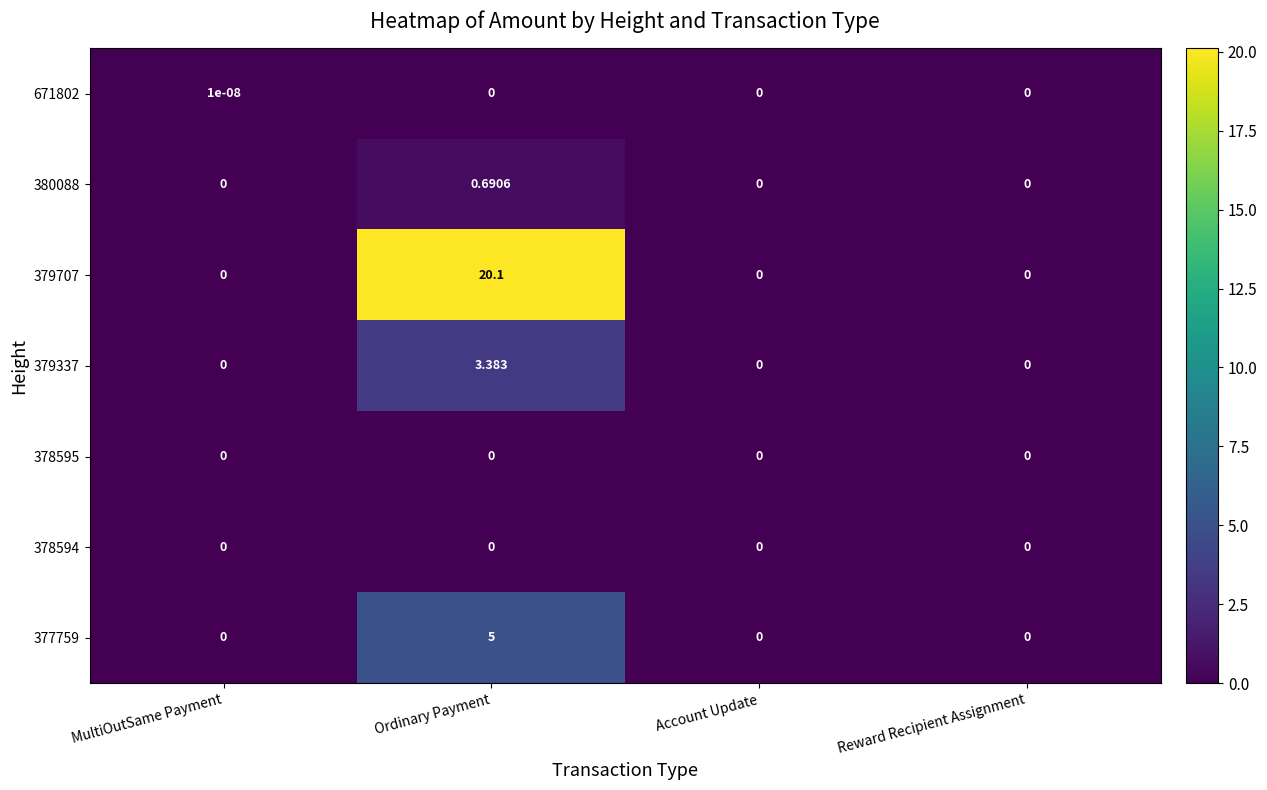

At which category is the sum across all series the highest?

Ordinary Payment